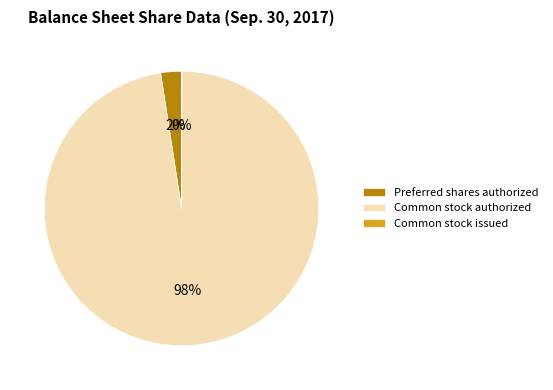

To the nearest percent, what is the average slice percentage?

33%